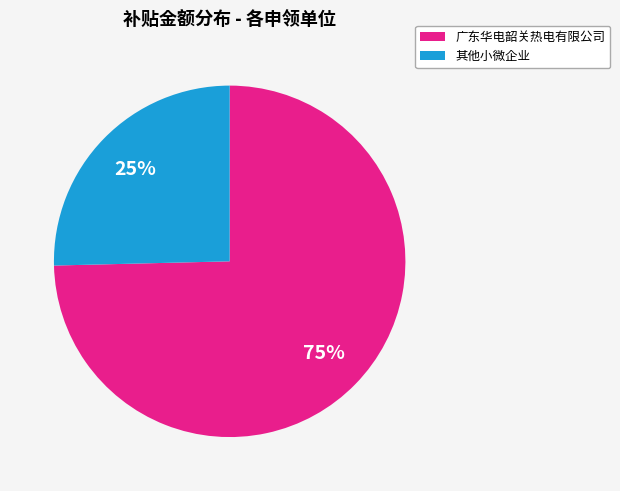

Is there a majority slice in this chart?

Yes